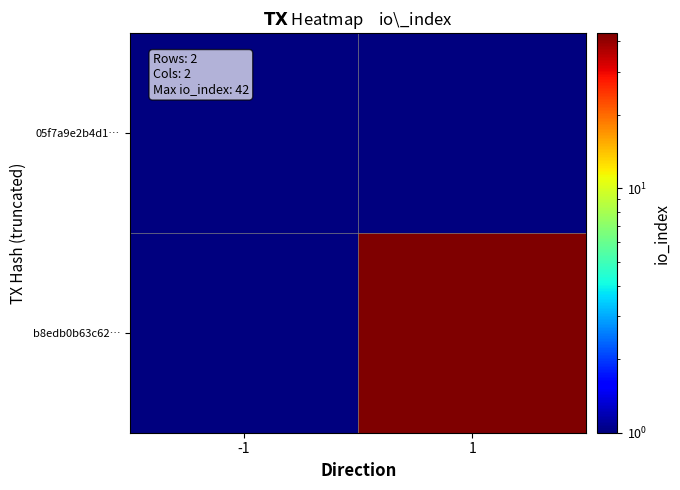

At which category is the sum across all series the highest?

1